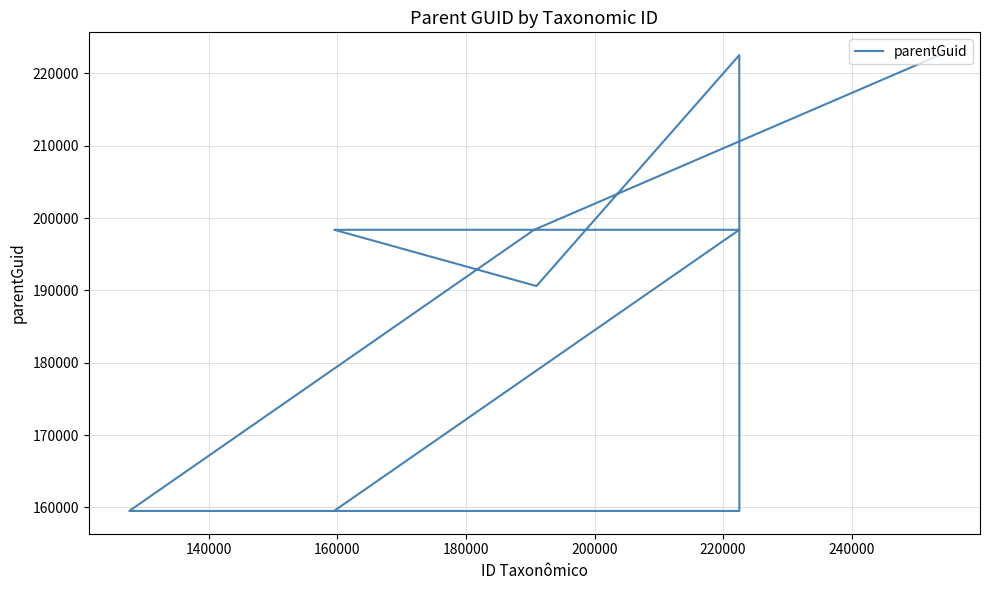

What is the sum of all values?

1709315